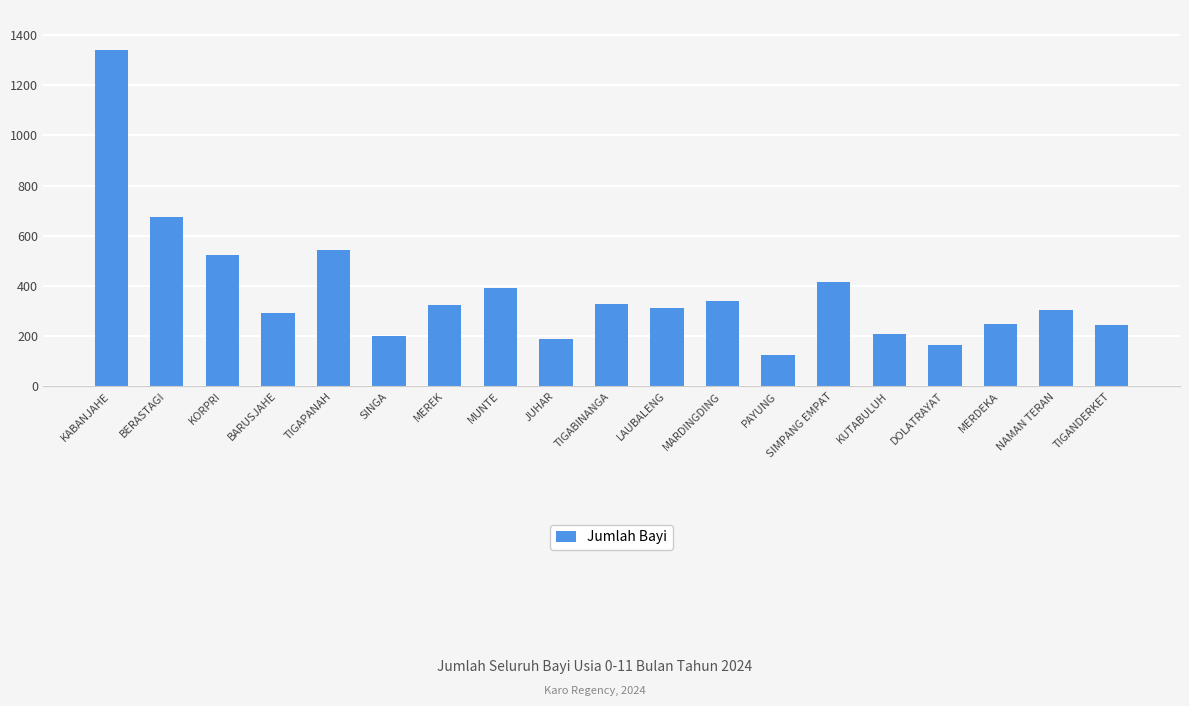

What is the ratio of the value at TIGABINANGA to the value at BARUSJAHE?

1.1